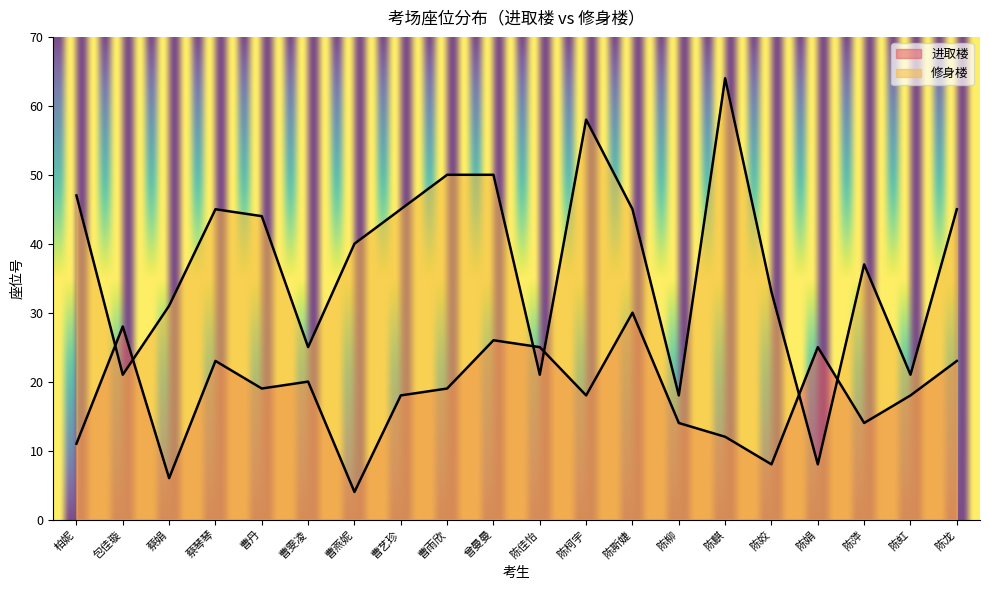

True or false: 修身楼 and 进取楼 cross at least once.

True